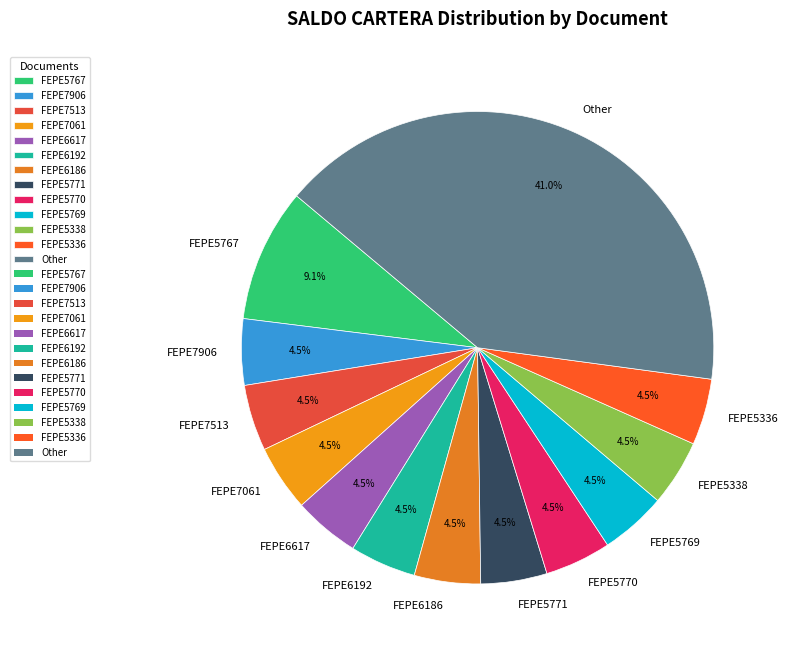

Which slice is the largest?

Other